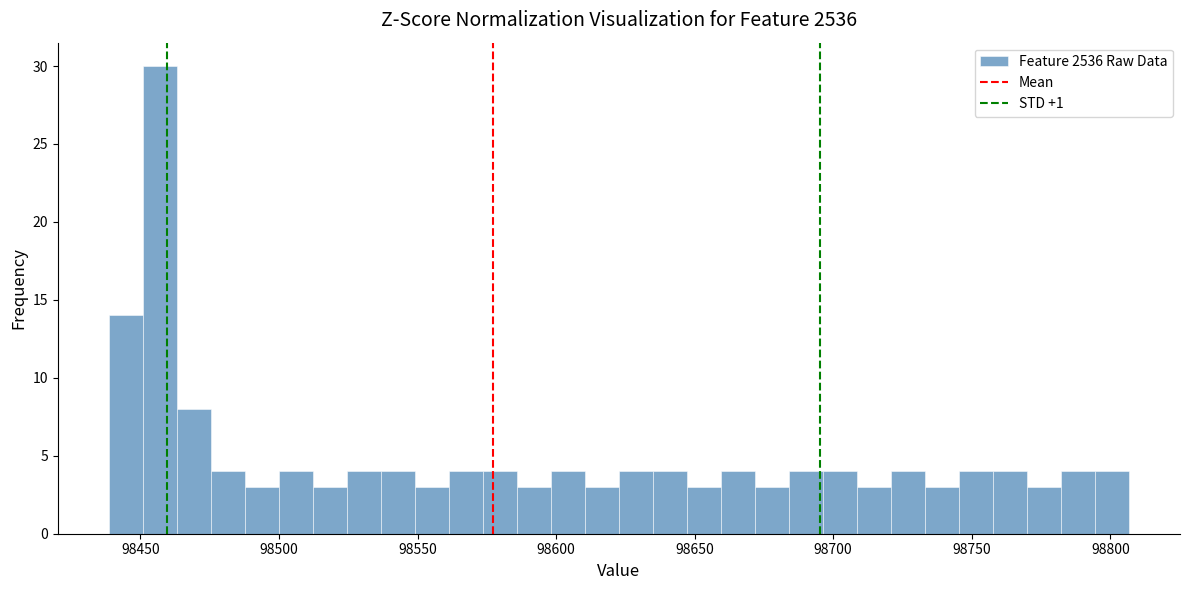

Around what value on the x-axis is the tallest bar? Give the approximate position of its centre, as read against the axis.

98455